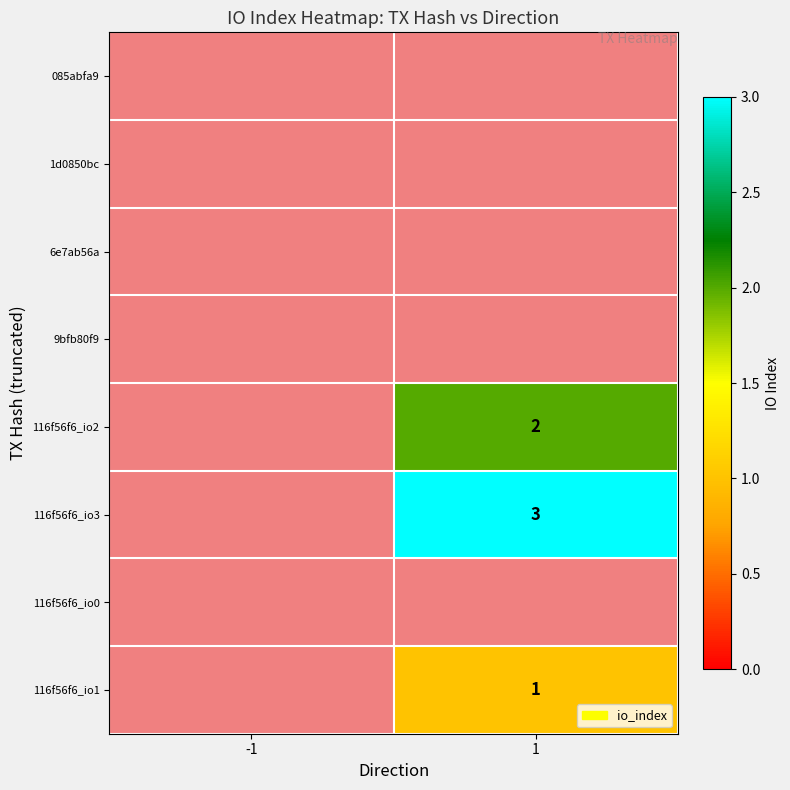

Is it true that 116f56f6_io2 equals 2 at 1?

True